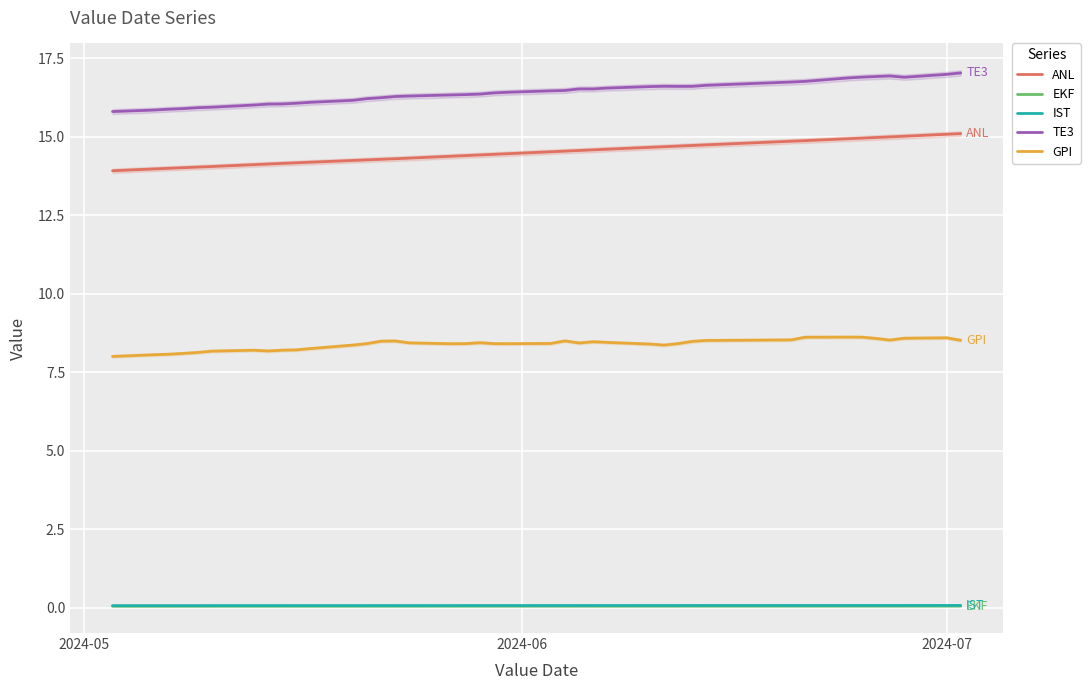

What is the smallest value displayed?

0.1